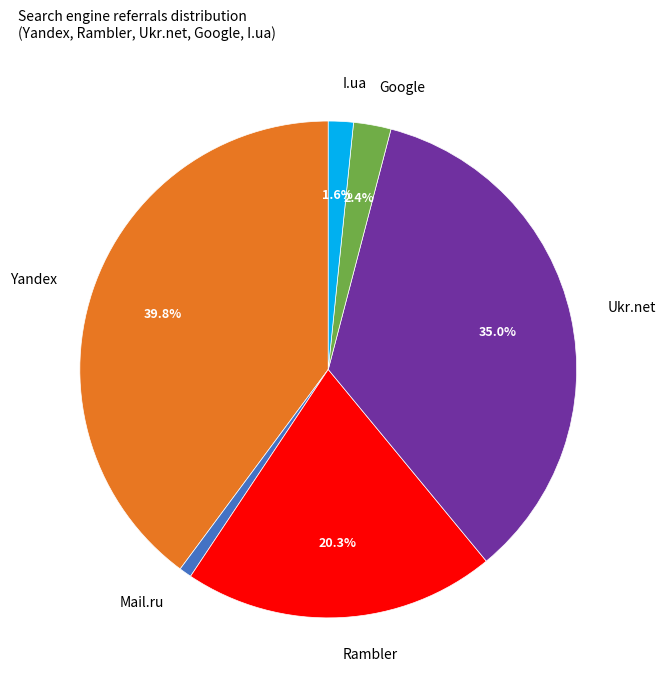

The Google slice represents 2% of the pie. True or false?

True